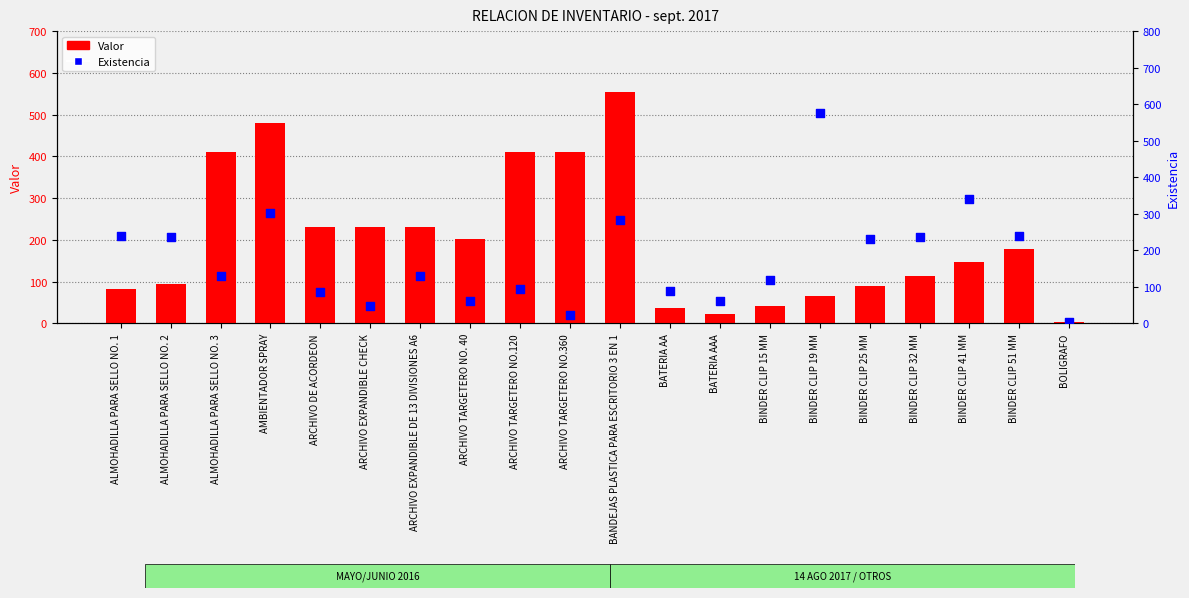

Which series contains the lowest Y value?

Valor